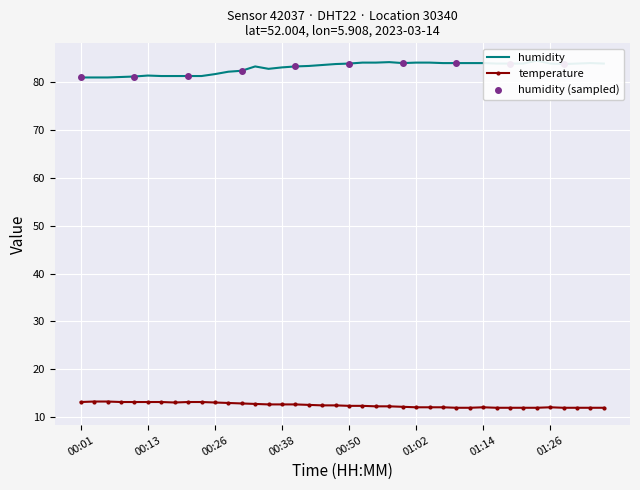

At how many categories does at least one series exceed 73?

40